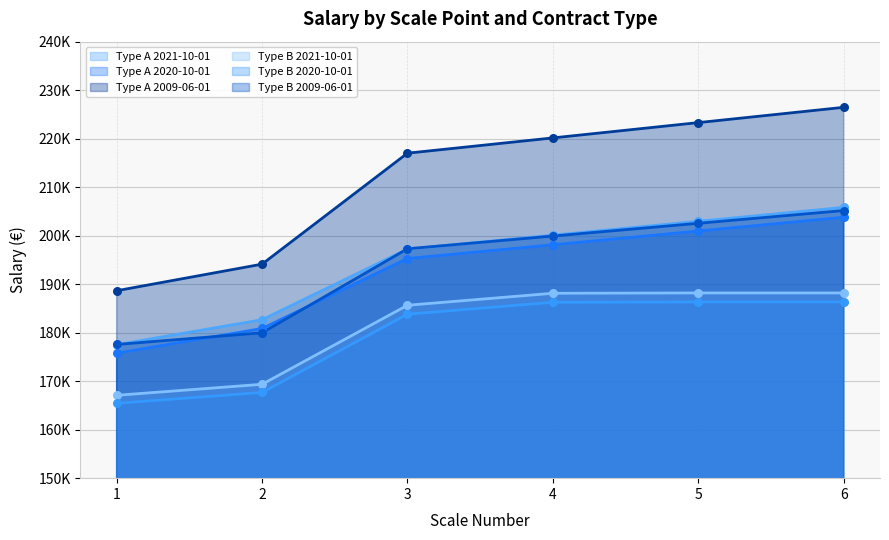

At how many categories does at least one series exceed 168971?

6